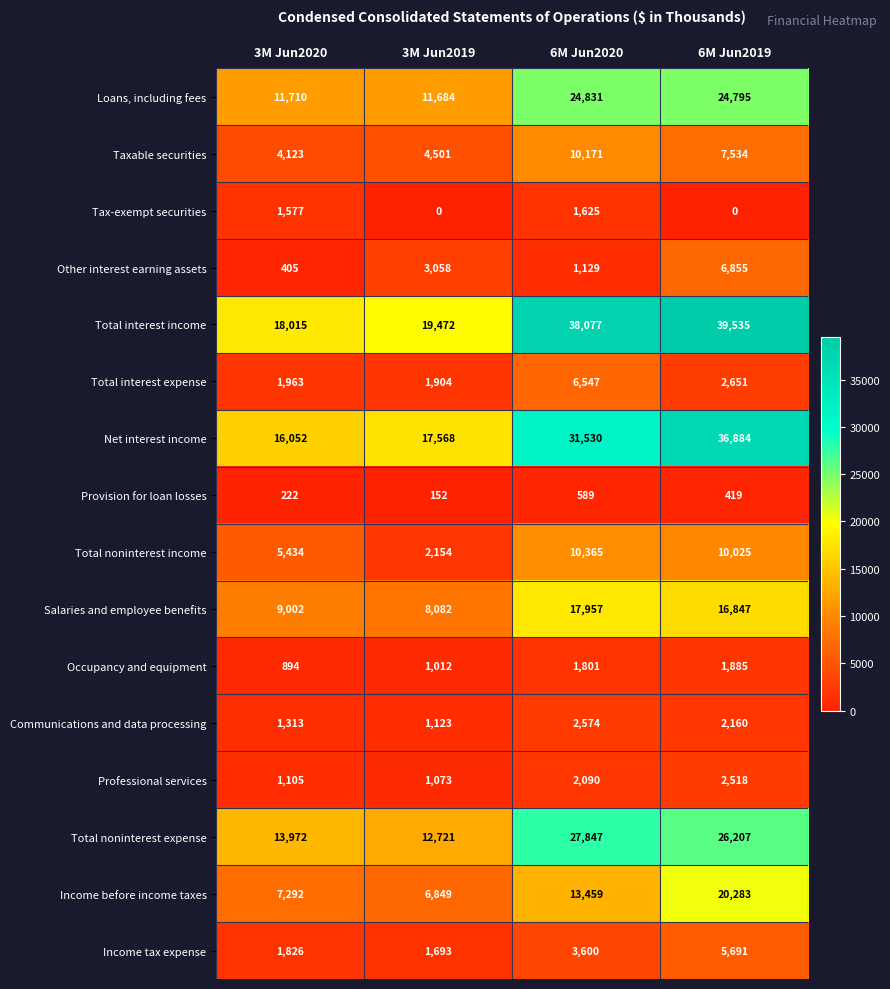

List the labels in order of Total noninterest income value, largest first.

6M Jun2020, 6M Jun2019, 3M Jun2020, 3M Jun2019